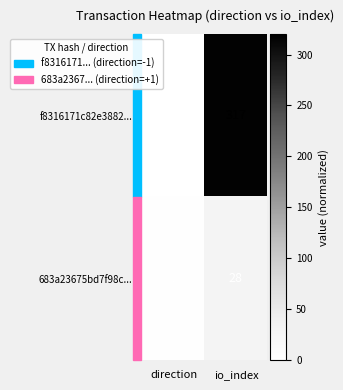

List the series in order of their peak value, lowest first.

683a23675bd7f98c..., f8316171c82e3882...